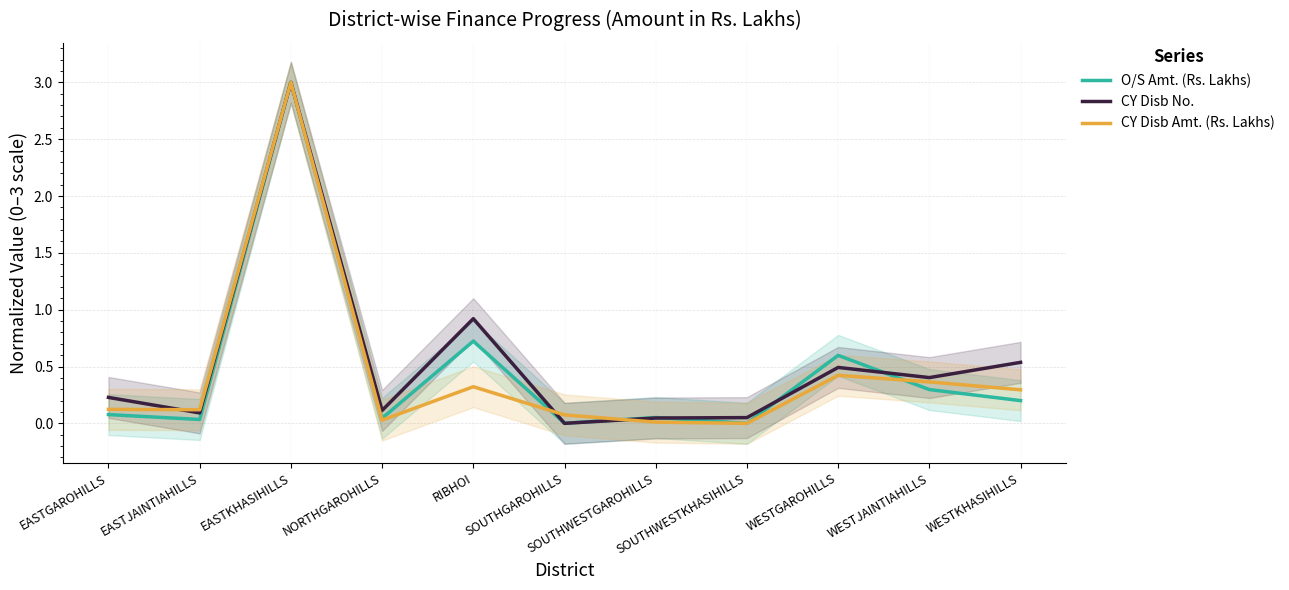

List the series in order of their overall mean, highest first.

CY Disb No., O/S Amt. (Rs. Lakhs), CY Disb Amt. (Rs. Lakhs)